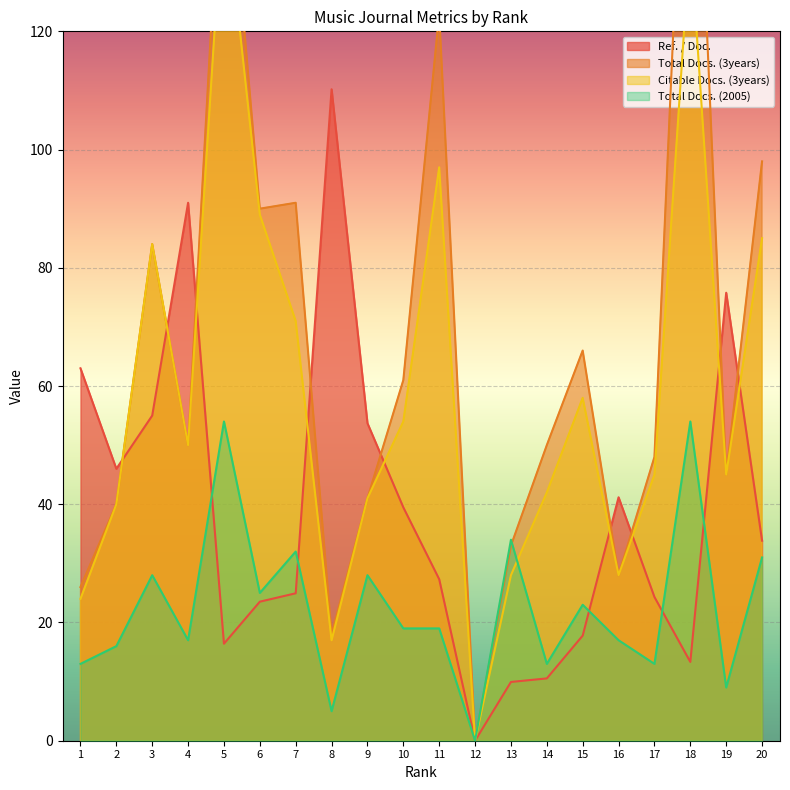

Reading left to right, list all the values displayed in this chart.

Ref. / Doc.: 1=63.0	2=46.0	3=55.0	4=91.0	5=16.4	6=23.5	7=24.9	8=110.2	9=53.7	10=39.5	11=27.3	12=0.0	13=9.9	14=10.5	15=17.8	16=41.2	17=24.3	18=13.3	19=75.8	20=33.8
Total Docs. (3years): 1=26.0	2=40.0	3=84.0	4=50.0	5=160.0	6=90.0	7=91.0	8=18.0	9=41.0	10=61.0	11=123.0	12=0.0	13=33.0	14=50.0	15=66.0	16=28.0	17=48.0	18=185.0	19=45.0	20=98.0
Citable Docs. (3years): 1=24.0	2=40.0	3=84.0	4=50.0	5=145.0	6=89.0	7=71.0	8=17.0	9=41.0	10=54.0	11=97.0	12=0.0	13=28.0	14=42.0	15=58.0	16=28.0	17=45.0	18=136.0	19=45.0	20=85.0
Total Docs. (2005): 1=13.0	2=16.0	3=28.0	4=17.0	5=54.0	6=25.0	7=32.0	8=5.0	9=28.0	10=19.0	11=19.0	12=0.0	13=34.0	14=13.0	15=23.0	16=17.0	17=13.0	18=54.0	19=9.0	20=31.0